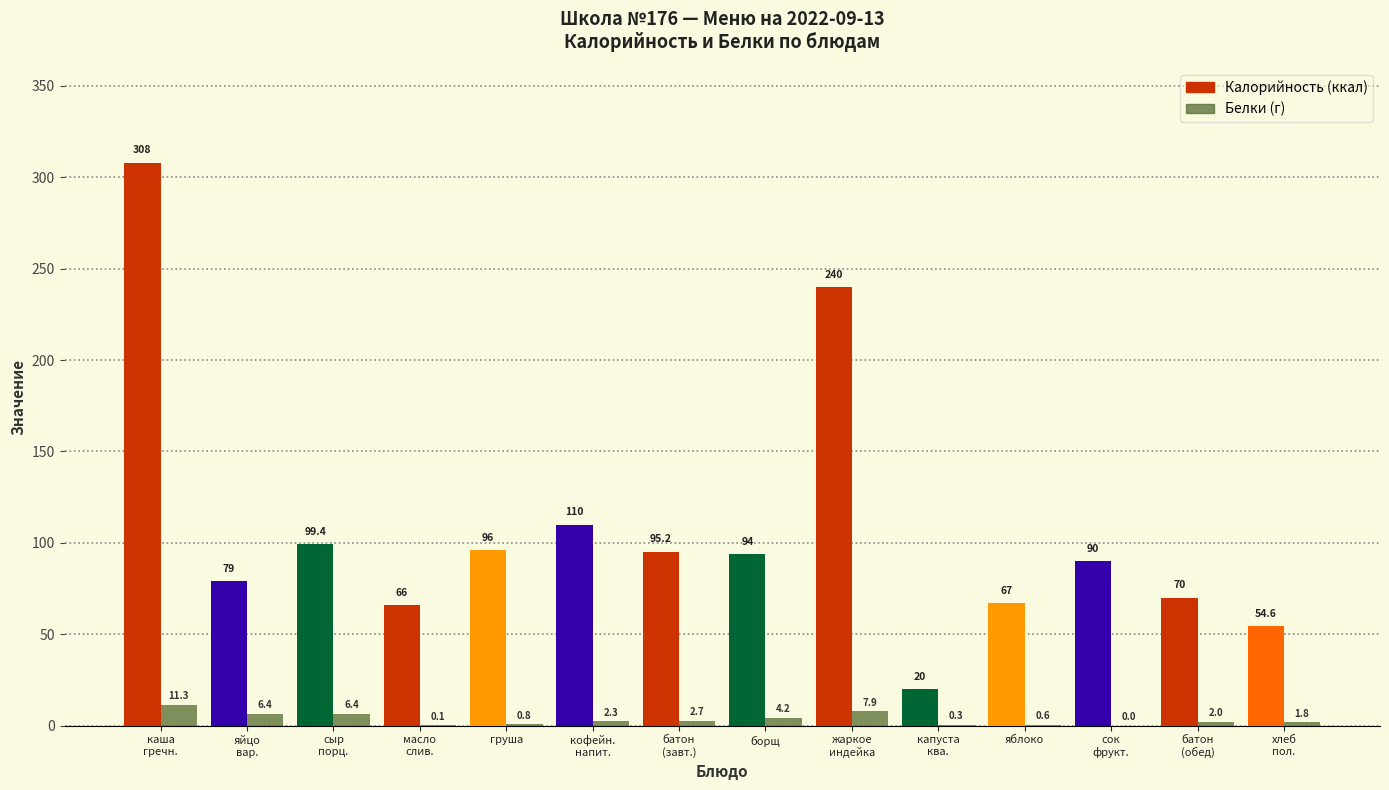

How many series are shown in this chart?

2